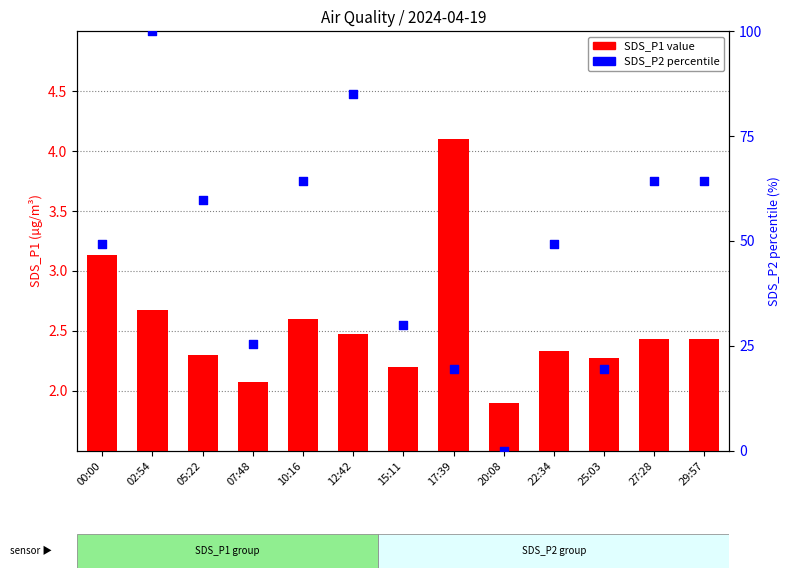

Which series has the largest total across all categories?

SDS_P2 percentile